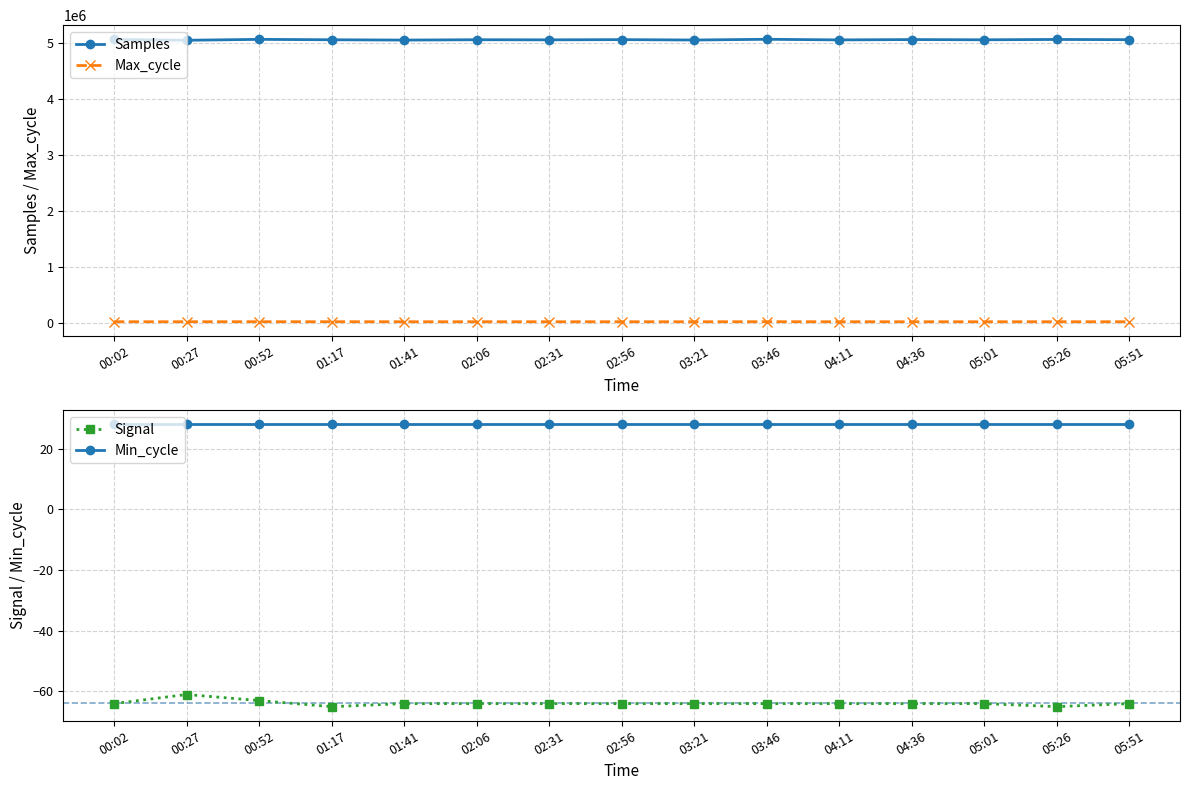

What is the sum of the Min_cycle values at 03:21 and 02:31?

56